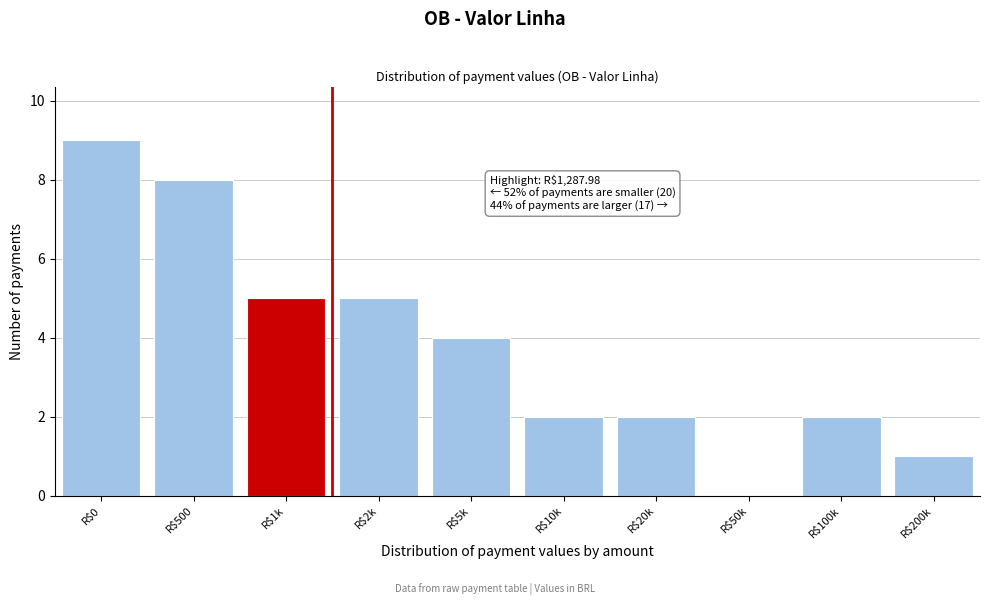

Is it true that the value at R$100k is 2?

True